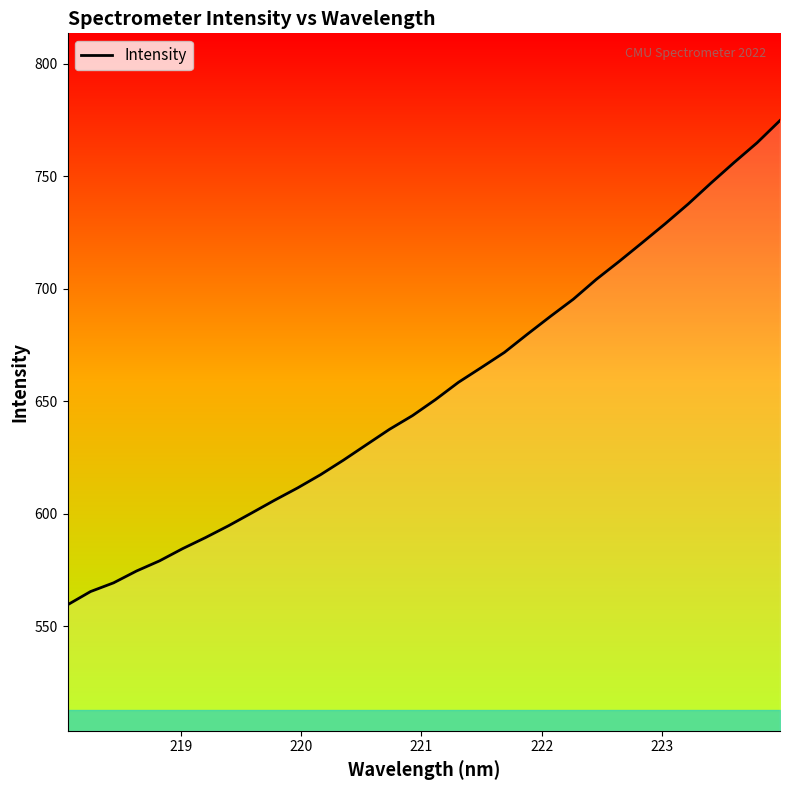

Is this an area chart (filled region under the line)?

No